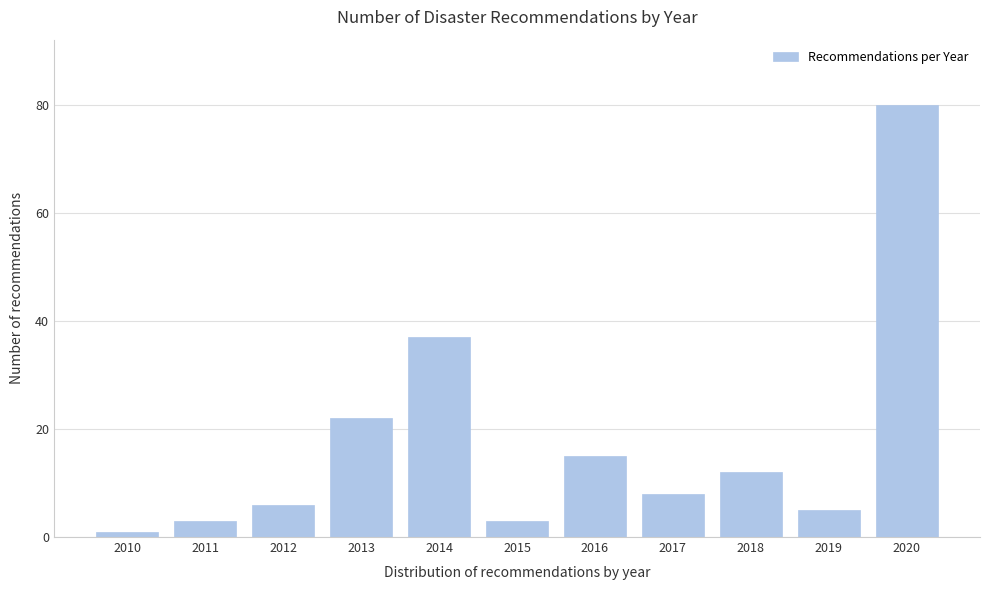

Reading left to right, extract all data points from this chart.

2010=1	2011=3	2012=6	2013=22	2014=37	2015=3	2016=15	2017=8	2018=12	2019=5	2020=80